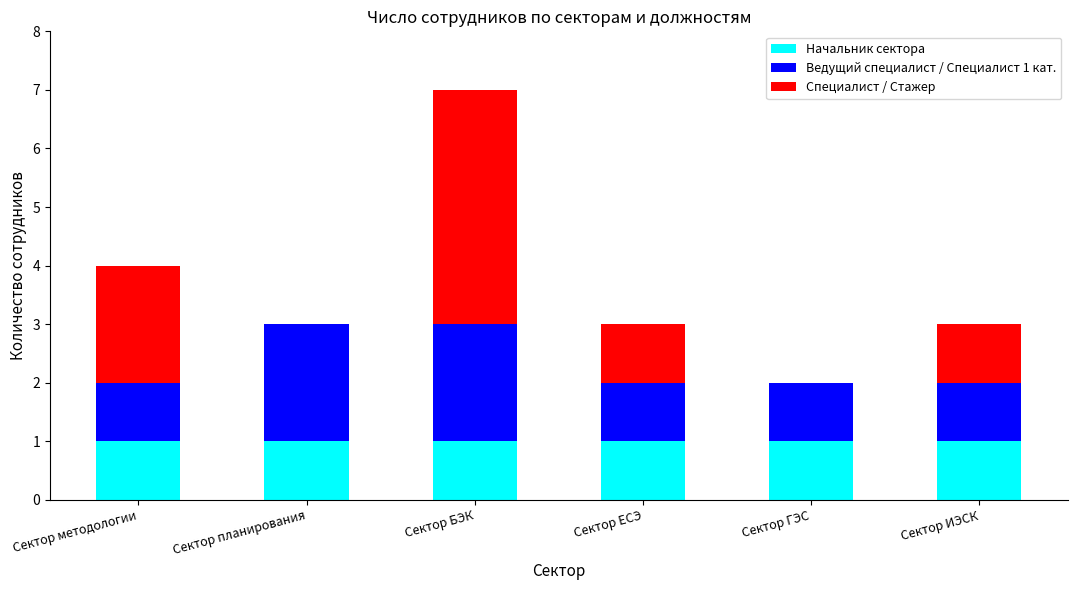

The value of Начальник сектора at Сектор БЭК is 1. True or false?

True